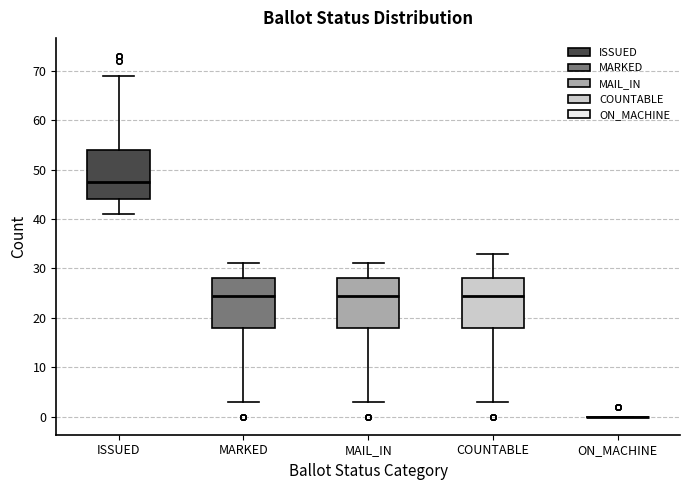

Reading left to right, read every box against the y-axis: the position of its median line, the range the box covers, and the ends of its whiskers. The values are not printed on the chart, so give them approximately, as read against the axis.

ISSUED: median 48, box 44 to 54, whiskers 41 to 69
MARKED: median 25, box 18 to 28, whiskers 3 to 31
MAIL_IN: median 25, box 18 to 28, whiskers 3 to 31
COUNTABLE: median 25, box 18 to 28, whiskers 3 to 33
ON_MACHINE: box collapsed to a line at 0, whiskers 0 to 0